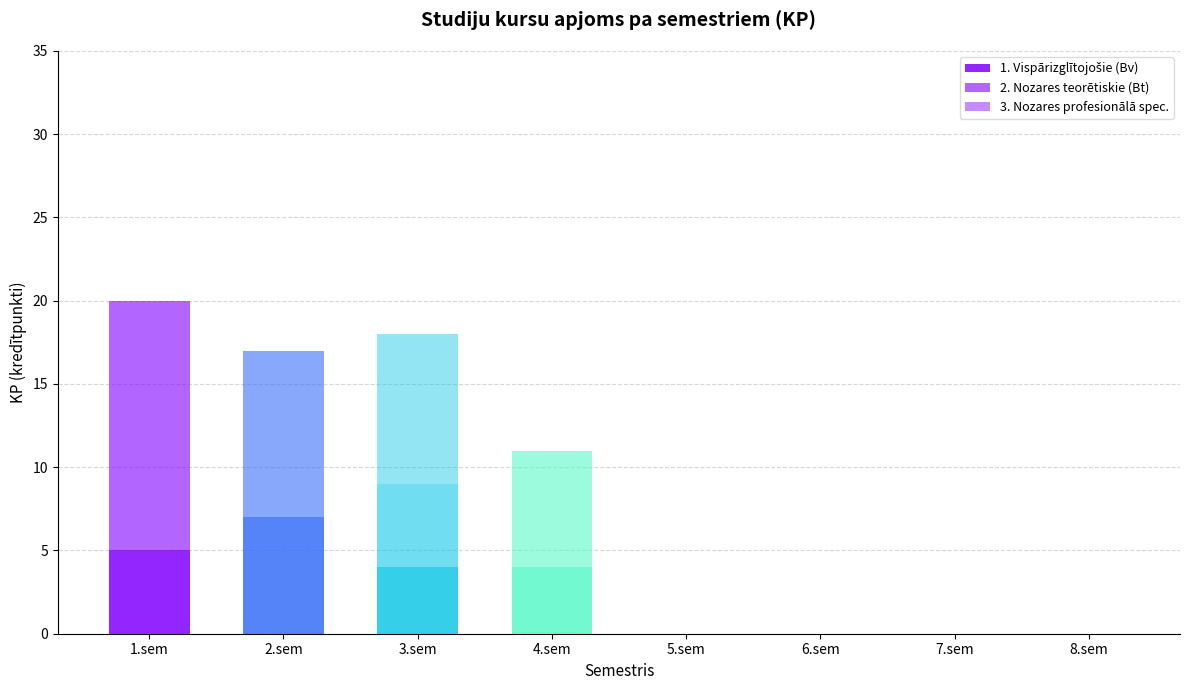

How many series are shown in this chart?

3